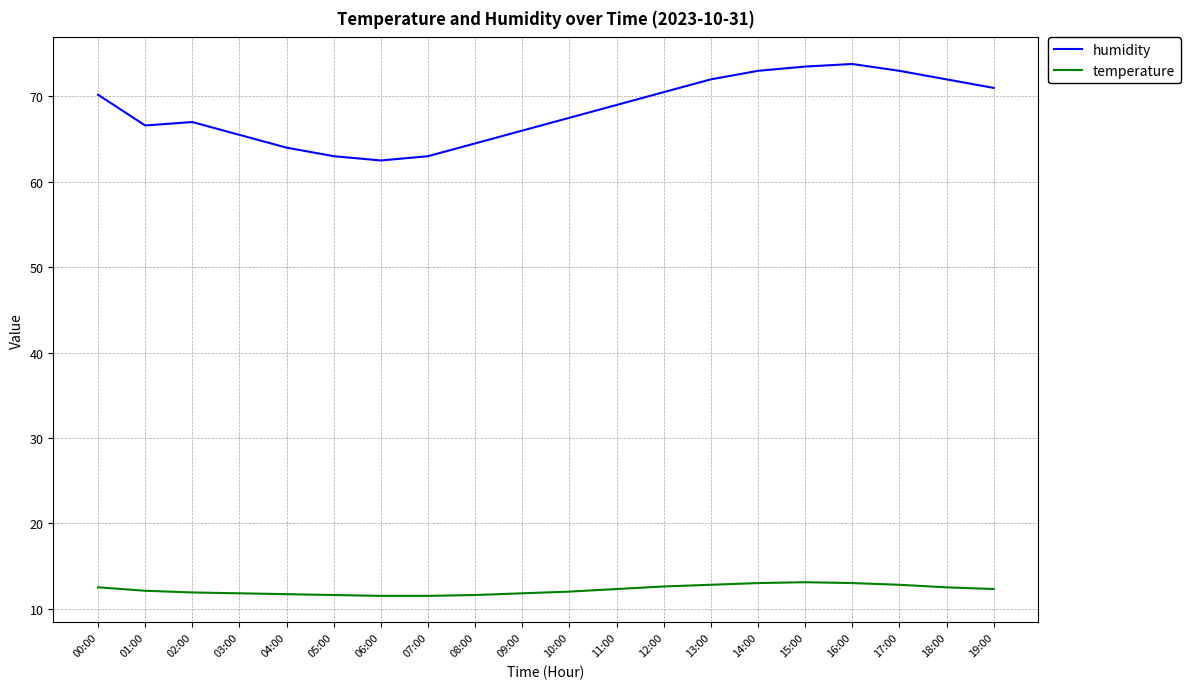

What is the difference between the maximum and minimum values in the humidity series?

11.3